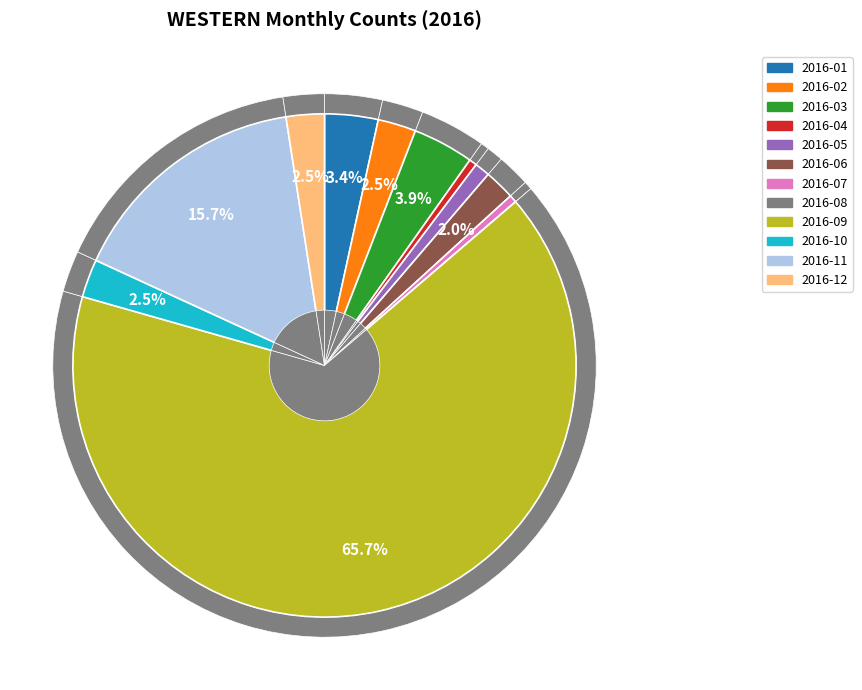

True or false: 2016-10 accounts for 1% of the total.

False